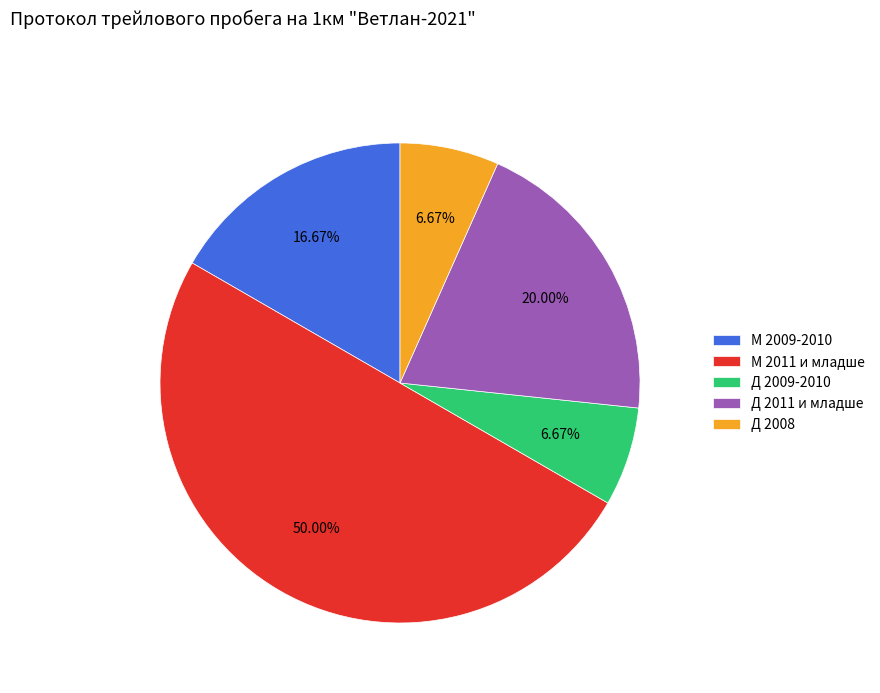

Is the sum of М 2011 и младше and Д 2008 greater than half?

Yes